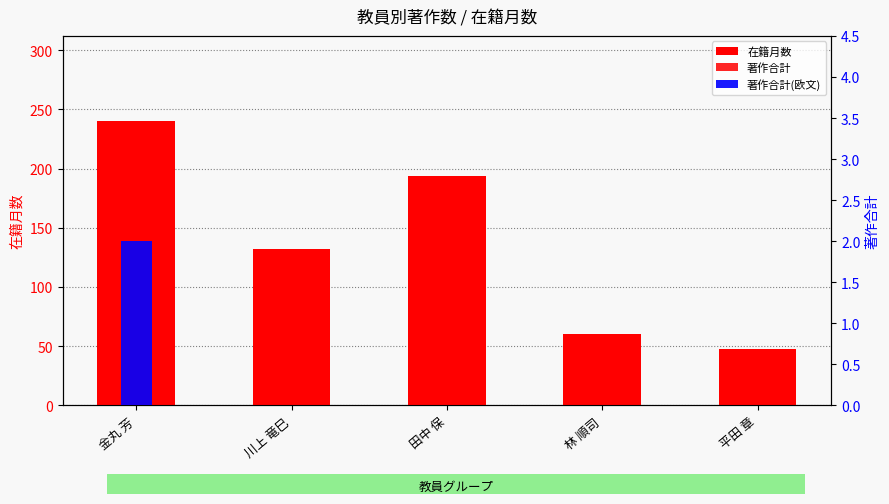

Reading left to right, transcribe all the data shown in this chart.

在籍月数: 金丸 芳=240	川上 竜巳=132	田中 保=194	林 順司=60	平田 章=48
著作合計: 金丸 芳=3	川上 竜巳=0	田中 保=0	林 順司=0	平田 章=0
著作合計(欧文): 金丸 芳=2	川上 竜巳=0	田中 保=0	林 順司=0	平田 章=0